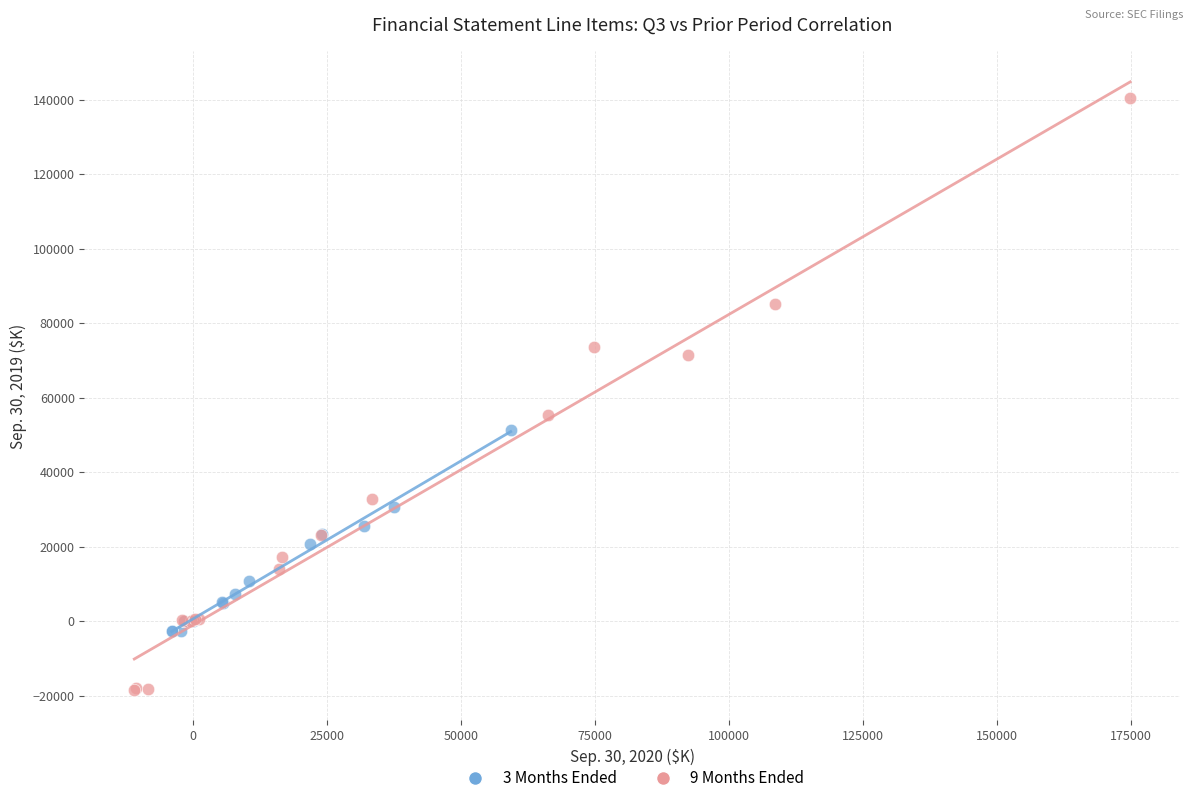

Which series contains the lowest Y value?

9 Months Ended